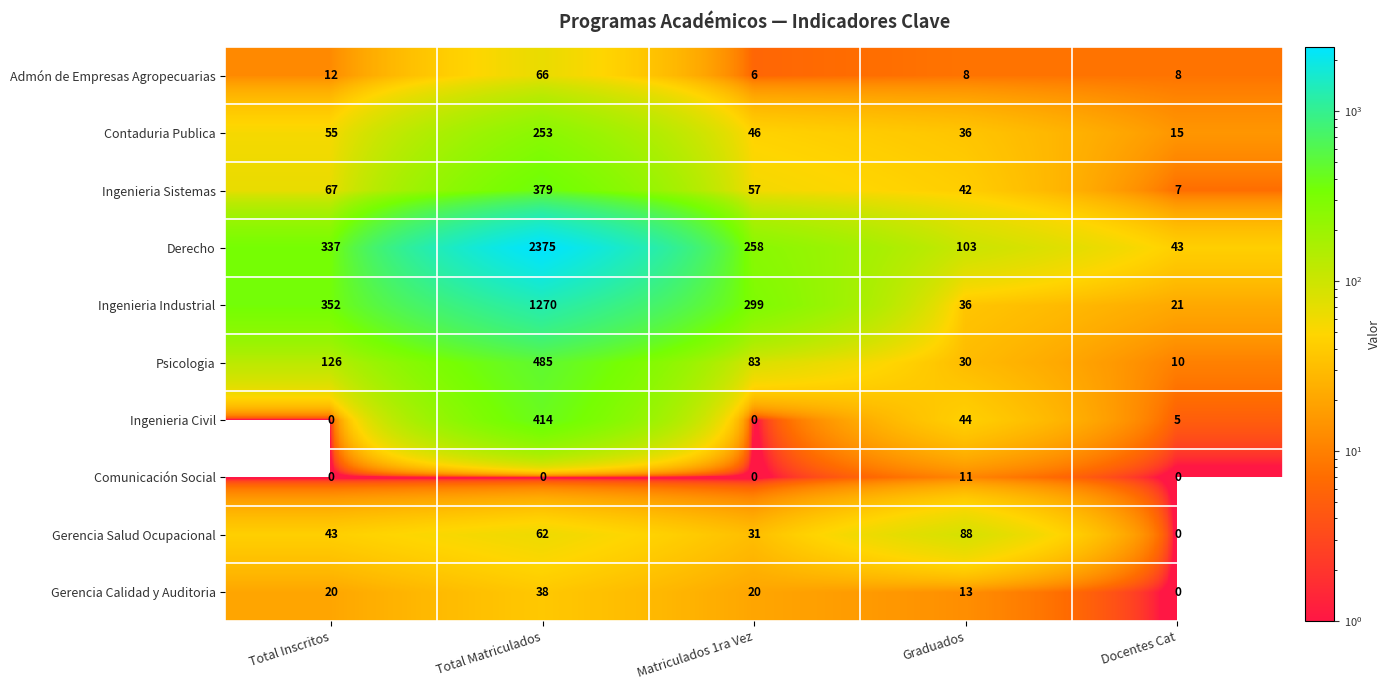

What is the total value across all series at Total Inscritos?

1012